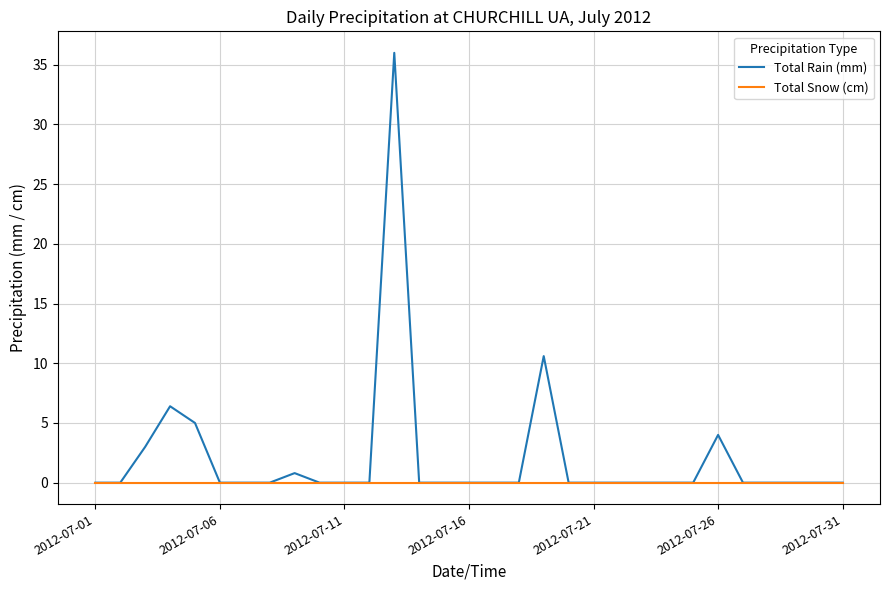

What are all the series names shown in the legend?

Total Rain (mm), Total Snow (cm)